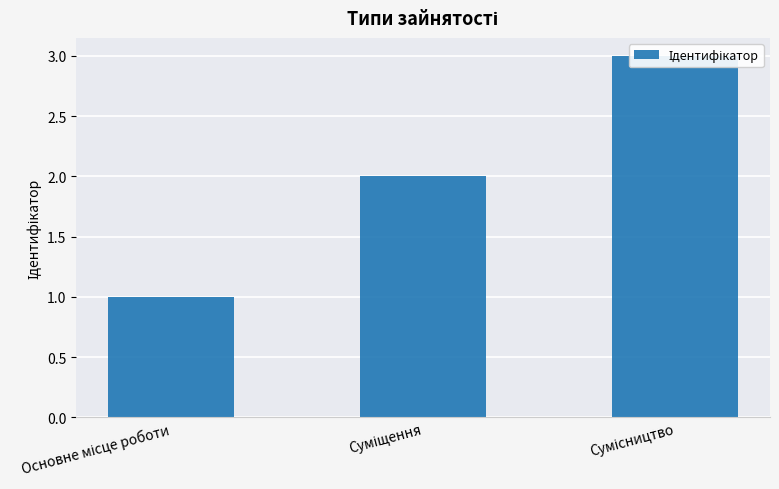

What is the sum of the values at Суміщення and Сумісництво?

5